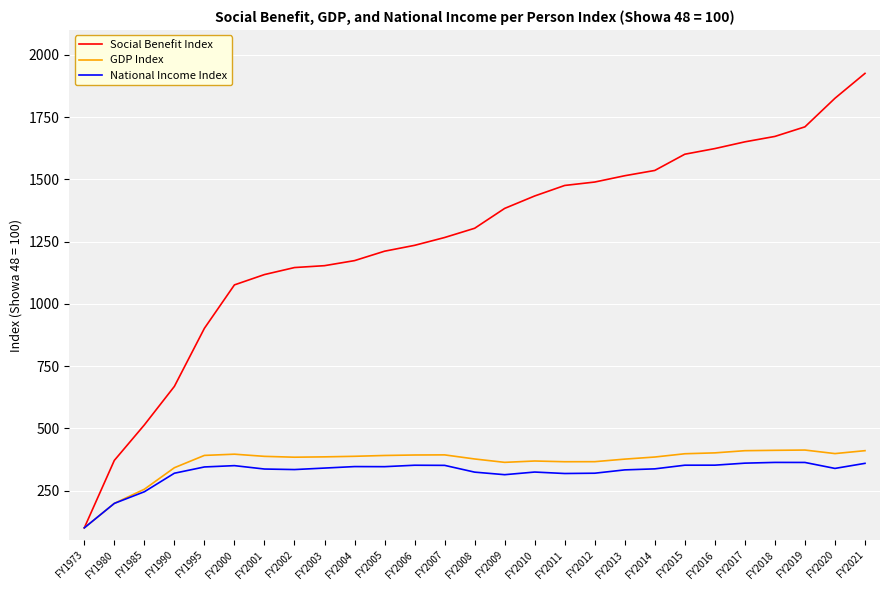

At which category is the sum across all series the highest?

FY2021